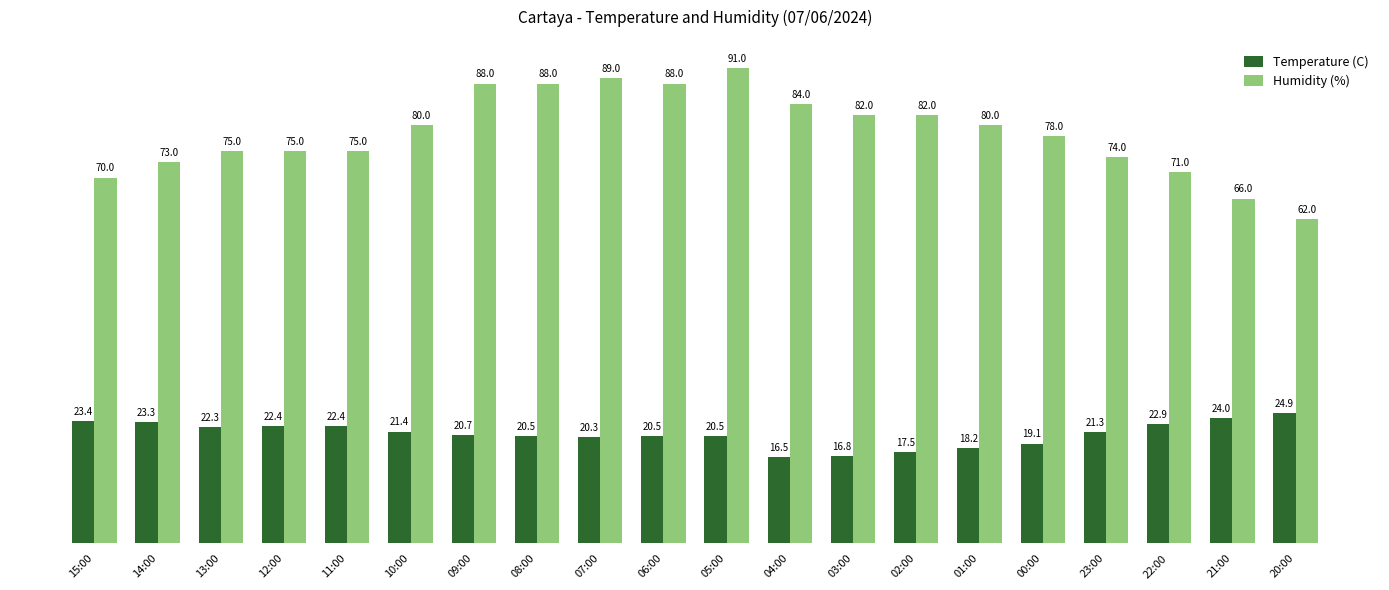

What is the difference between the Temperature (C) values at 03:00 and 21:00?

7.2